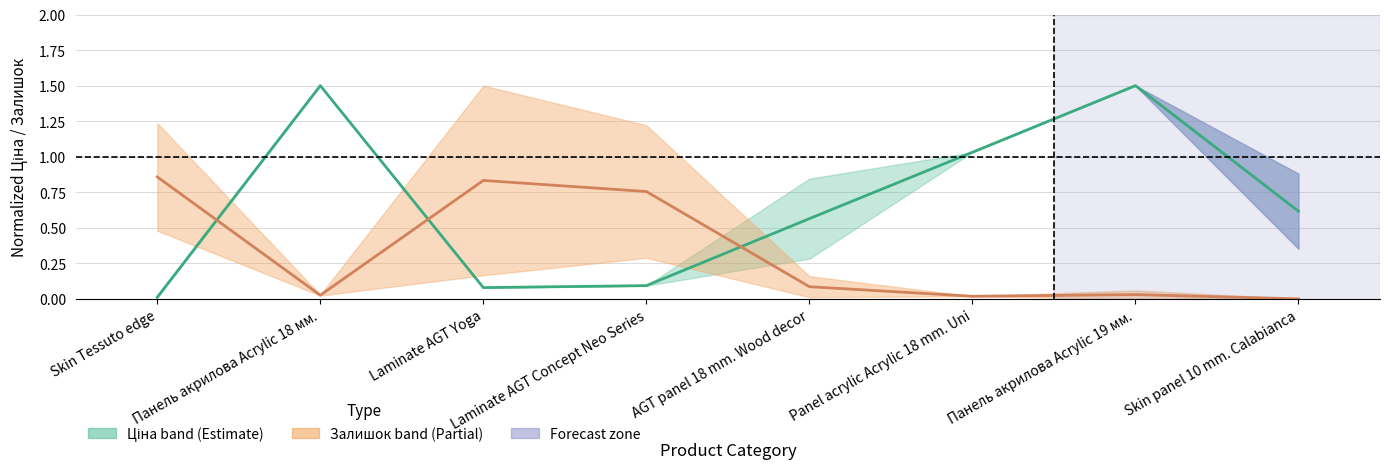

Between which two adjacent categories do Залишок (mid) and Ціна (mid) first intersect?

Skin Tessuto edge and Панель акрилова Acrylic 18 мм.